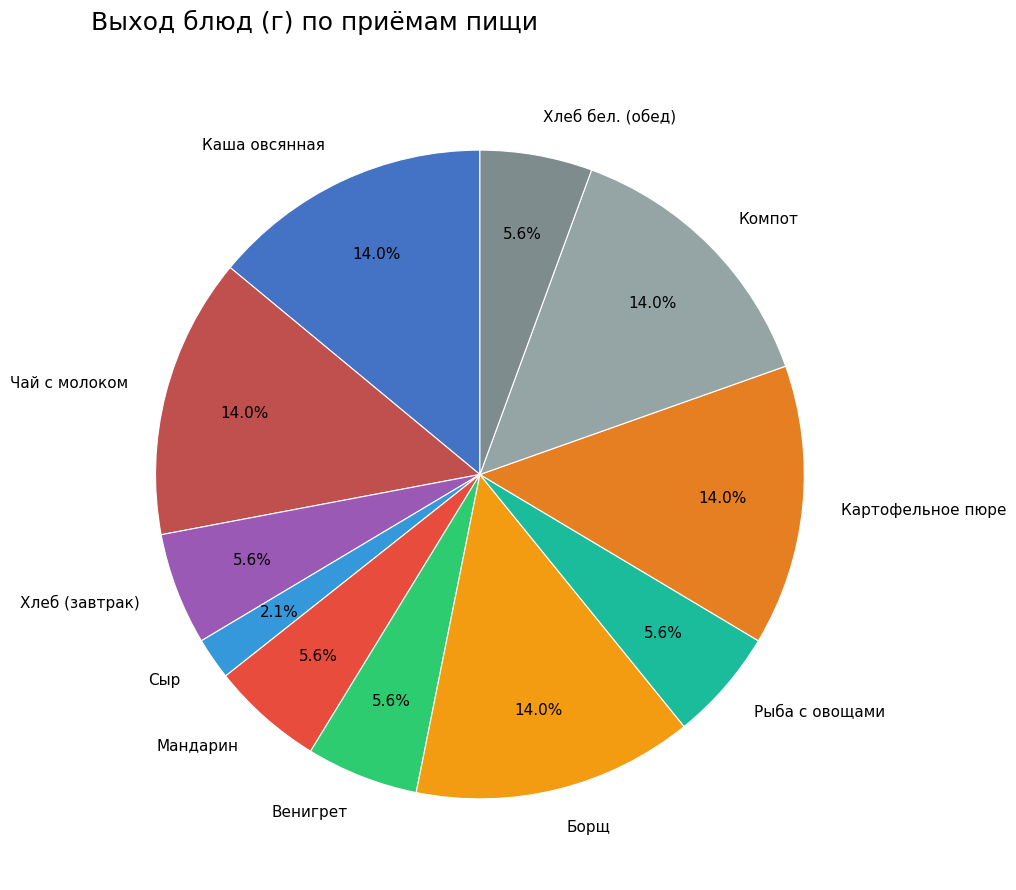

How many segments does this pie chart have?

11